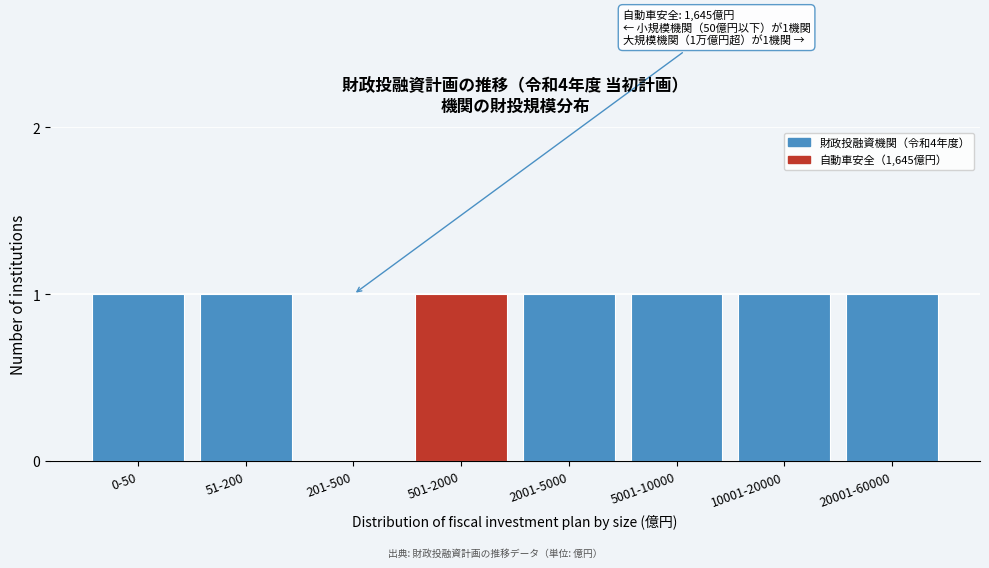

Reading right to left, extract all data points from this chart.

20001-60000=1	10001-20000=1	5001-10000=1	2001-5000=1	501-2000=1	201-500=0	51-200=1	0-50=1